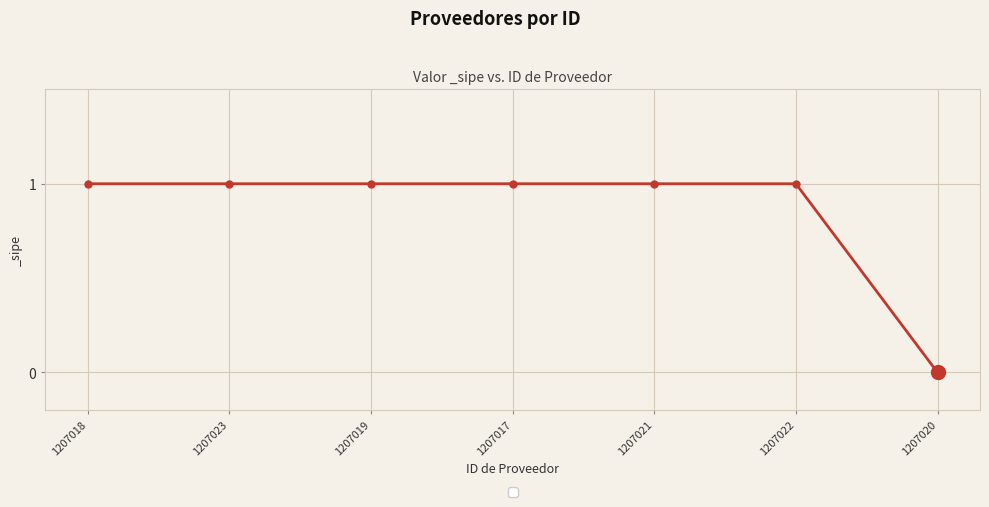

The chart shows a value of 1 at 1207023. True or false?

True